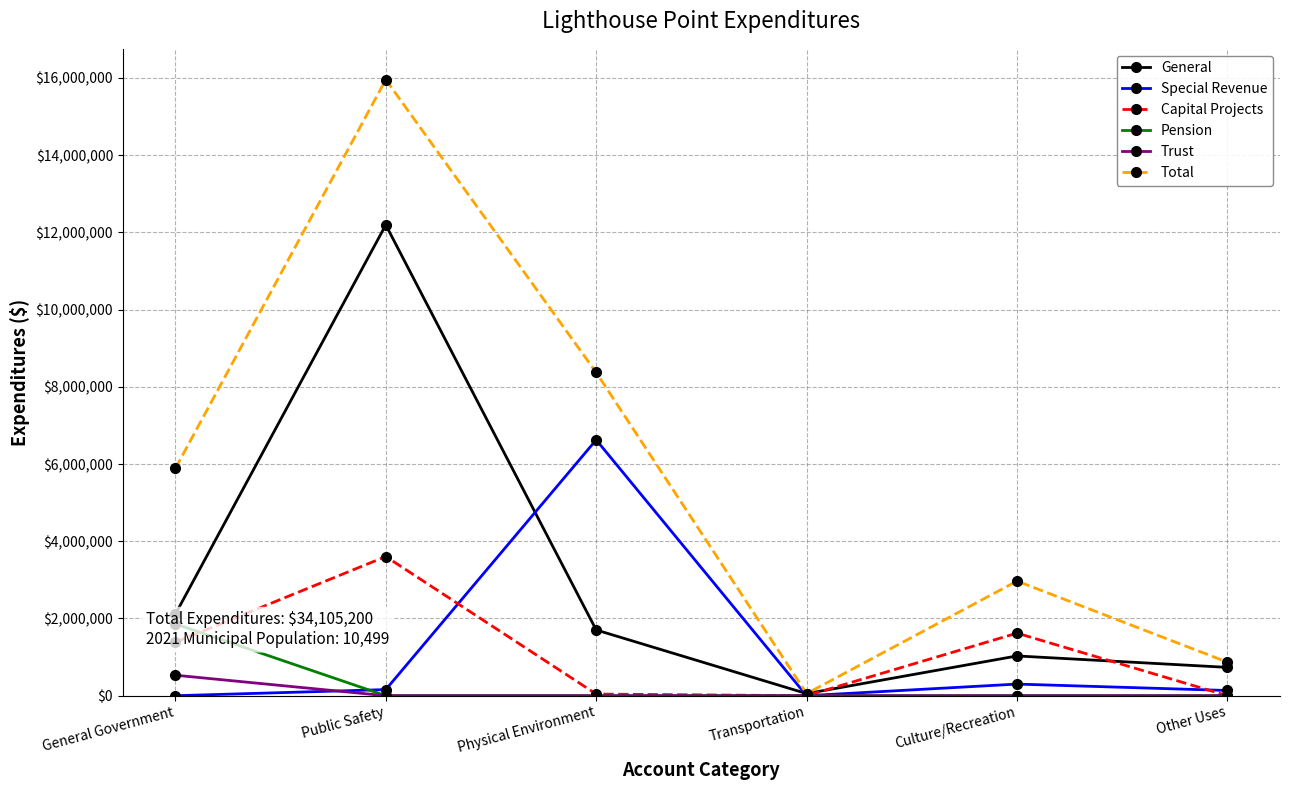

List the series in order of their peak value, highest first.

Total, General, Special Revenue, Capital Projects, Pension, Trust